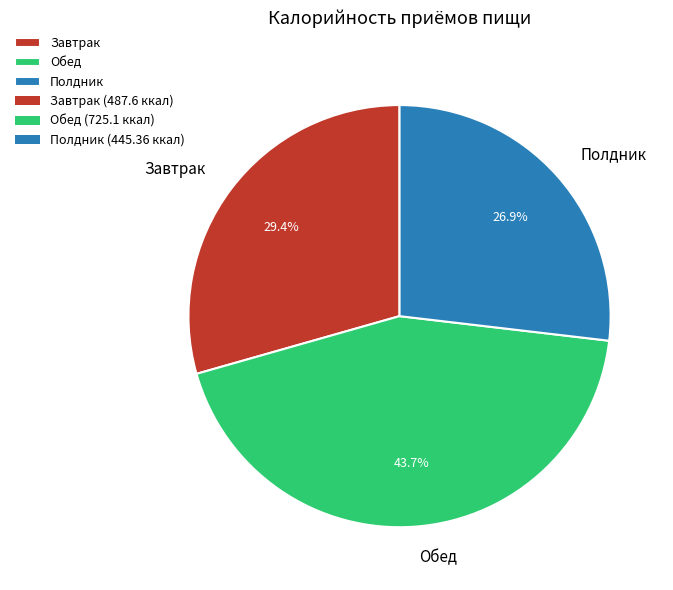

To the nearest percent, what percentage of the pie is Обед?

44%